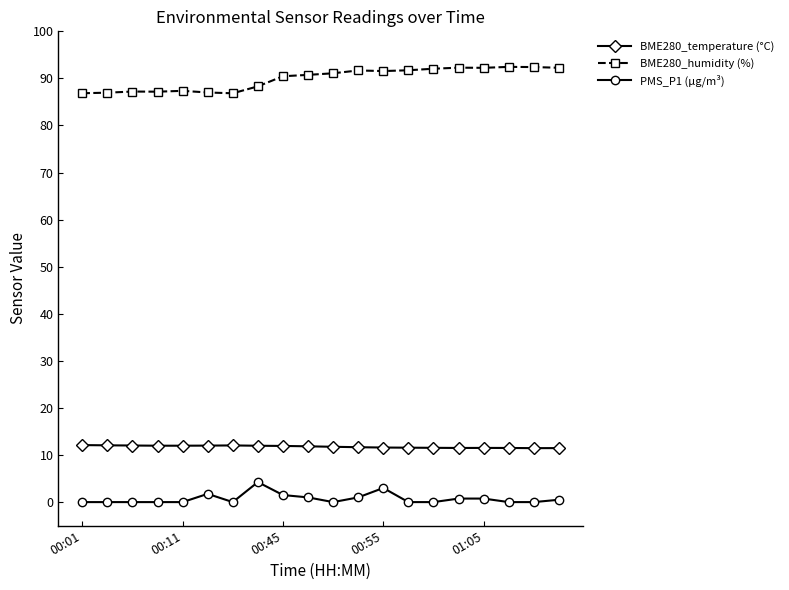

What is the difference between the second highest and minimum values in the PMS_P1 (µg/m³) series?

3.0